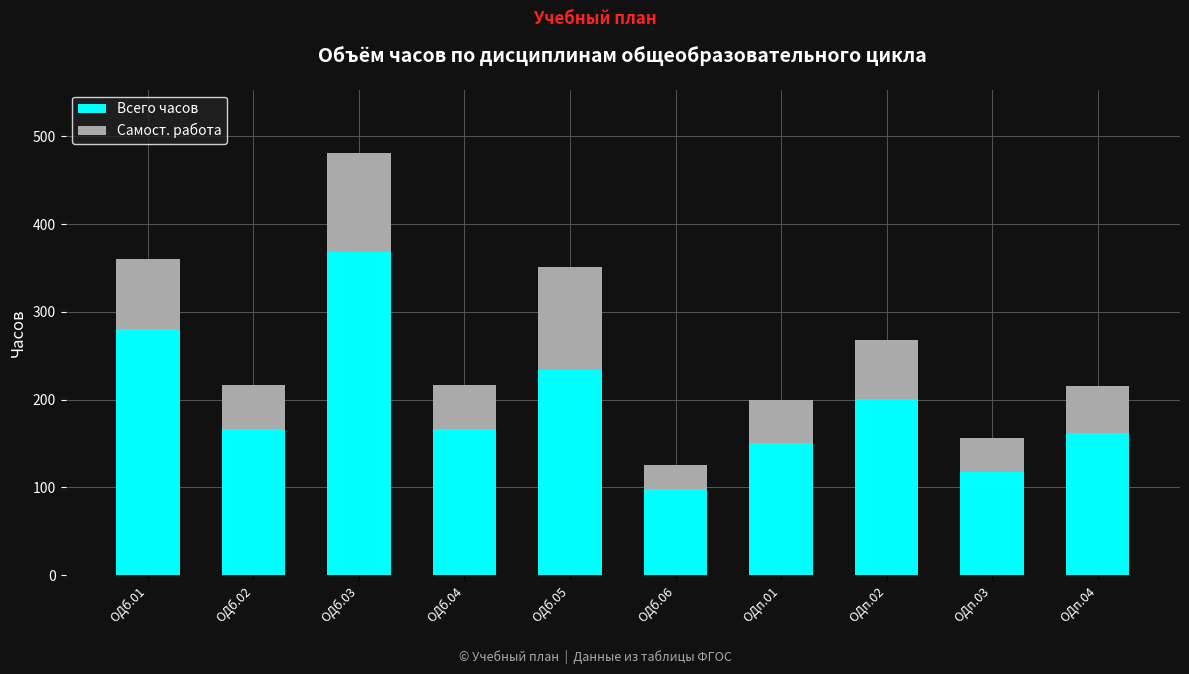

What is the maximum value for Всего часов?

368